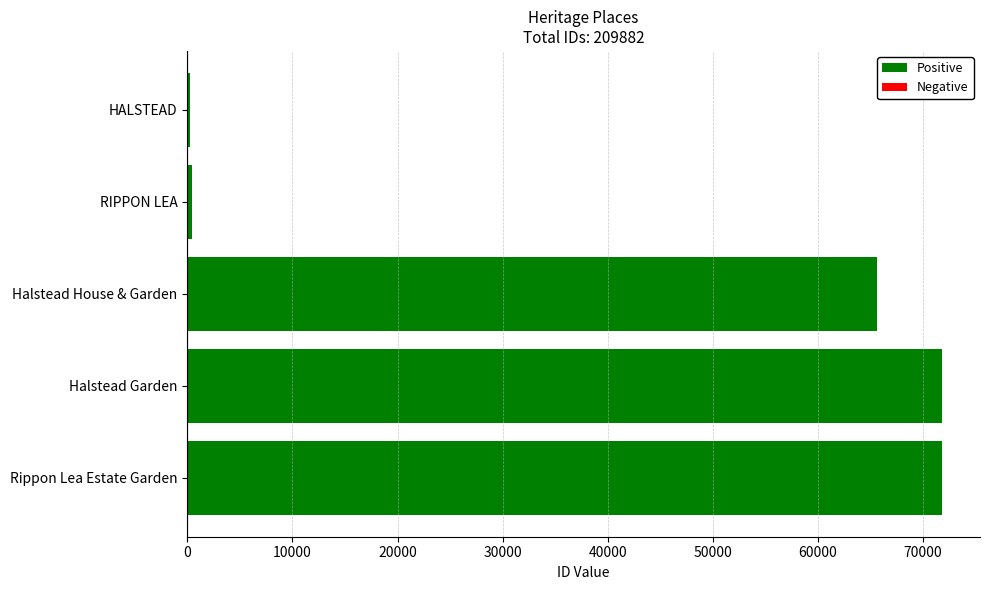

Are the bars grouped side by side (vs. stacked)?

No